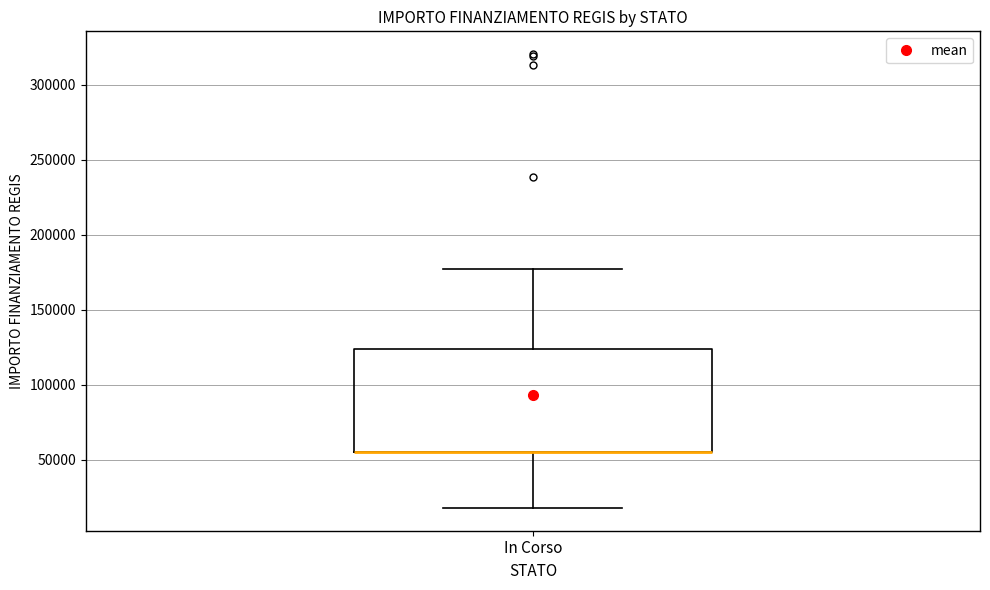

Where is the upper edge of the box for In Corso on the y-axis? The values are not printed on the chart, so give them approximately, as read against the axis.

125000